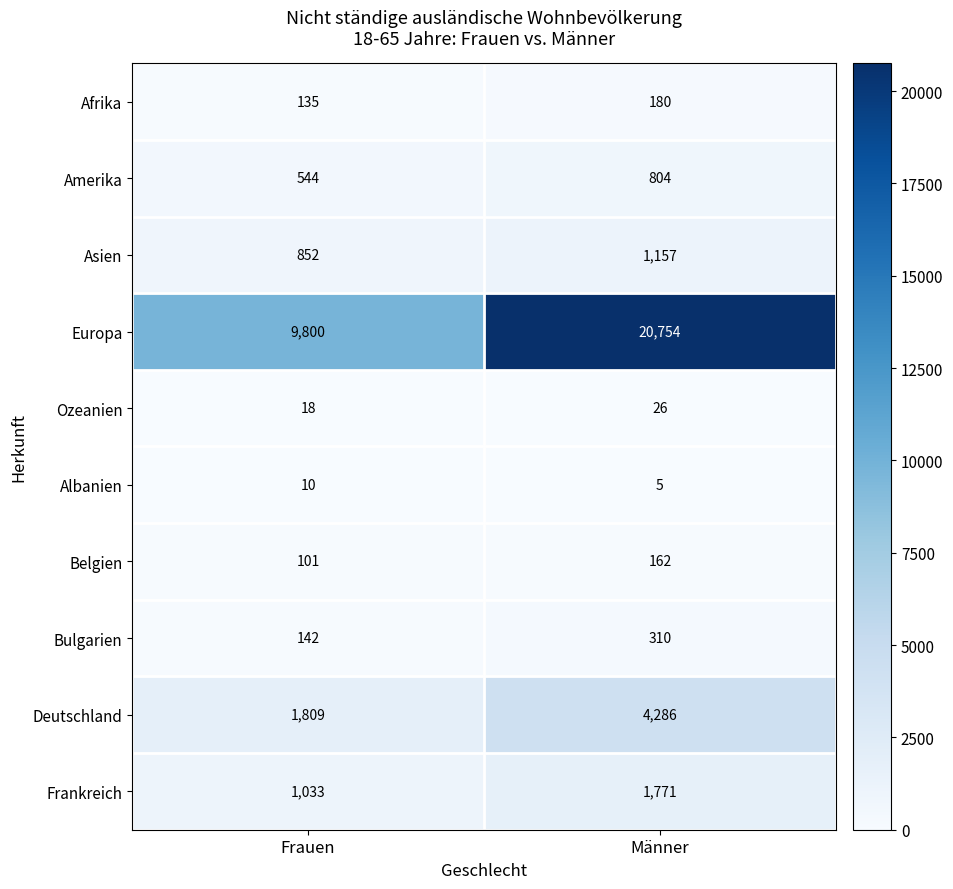

Which category has the highest value across all series?

Männer